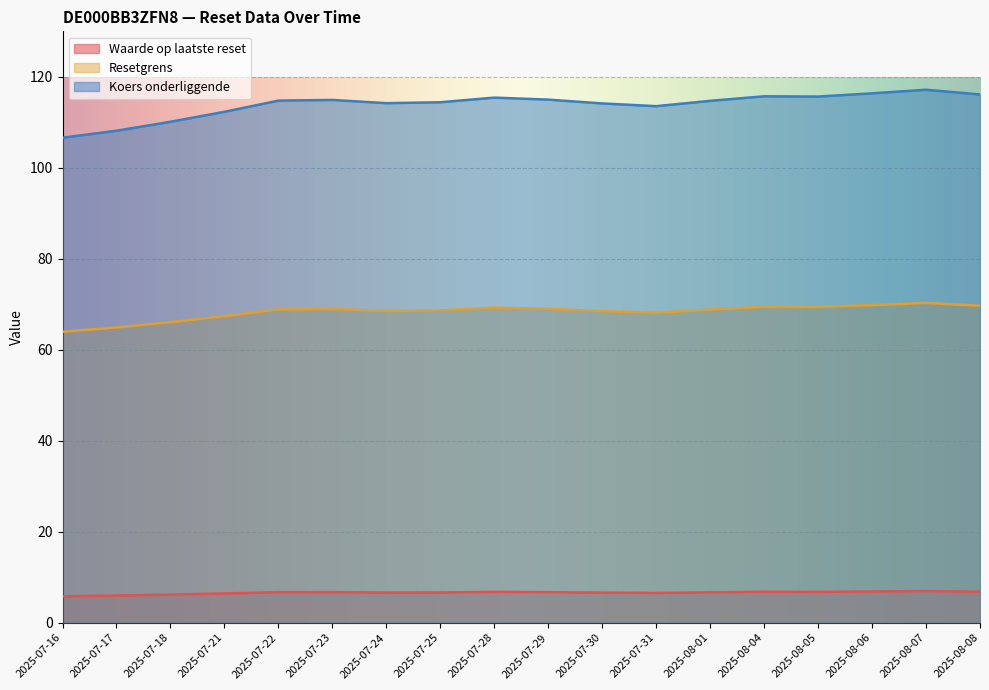

At which category does the chart reach its peak across all series?

2025-08-07